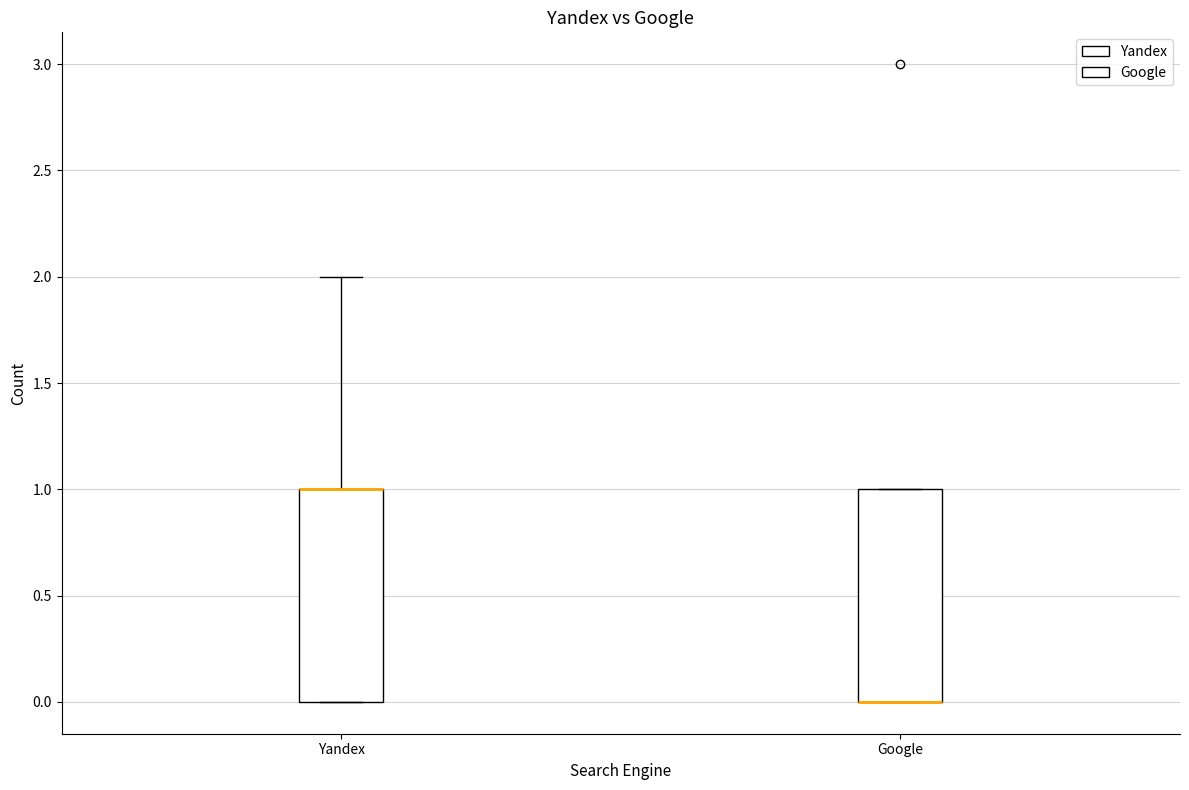

Where is the lower edge of the box for Google on the y-axis? The values are not printed on the chart, so give them approximately, as read against the axis.

0